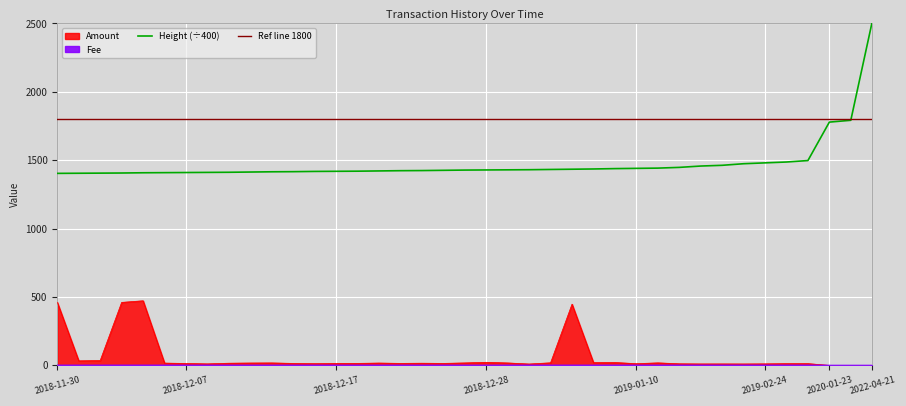

What is the label of the 21st point from the right?

2018-12-25